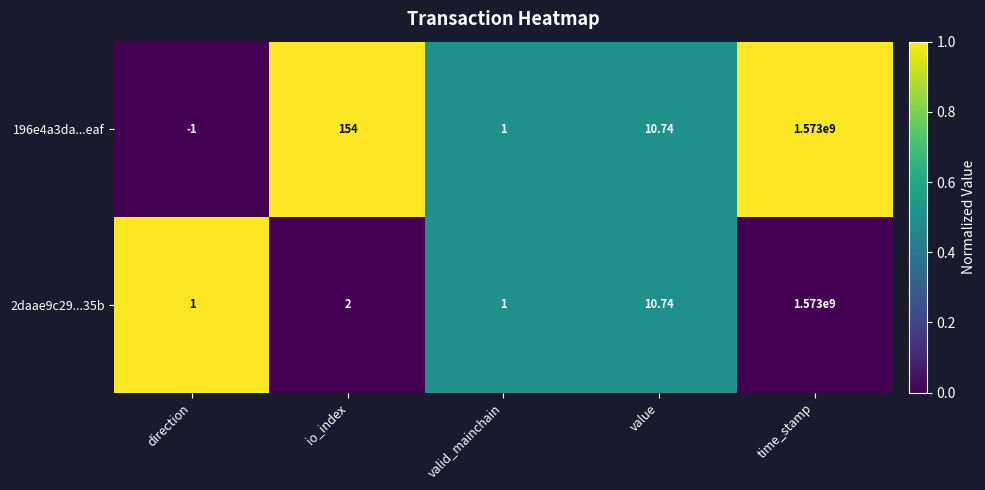

Which label corresponds to the largest value in the chart?

time_stamp